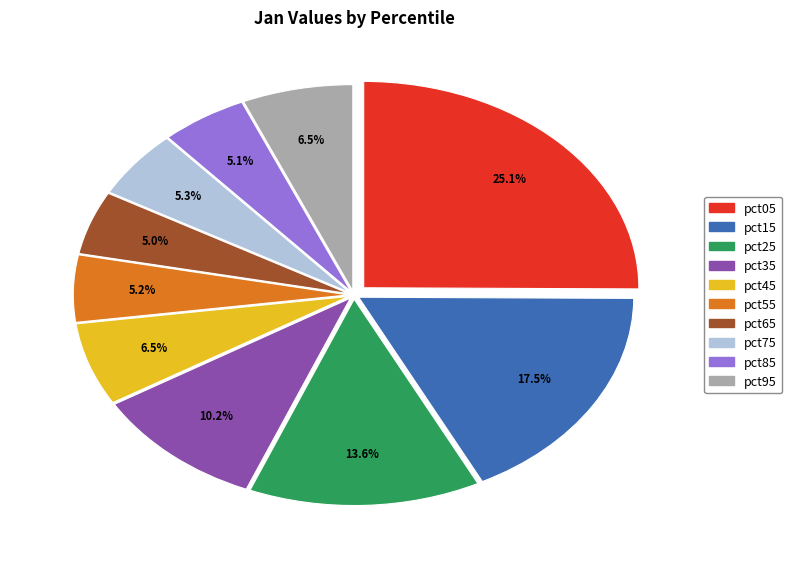

Between pct45 and pct55, which is larger?

pct45